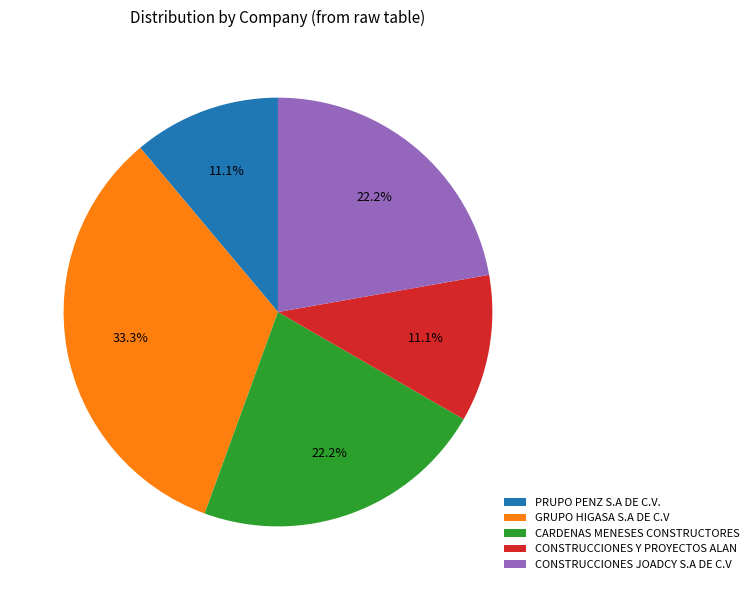

What is the ratio of the value at PRUPO PENZ S.A DE C.V. to the value at CONSTRUCCIONES JOADCY S.A DE C.V?

0.5